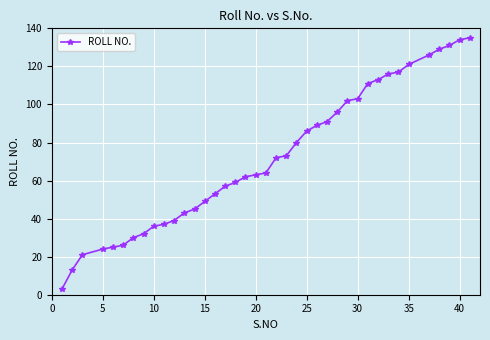

What is the value of the 28th point from the left?

102